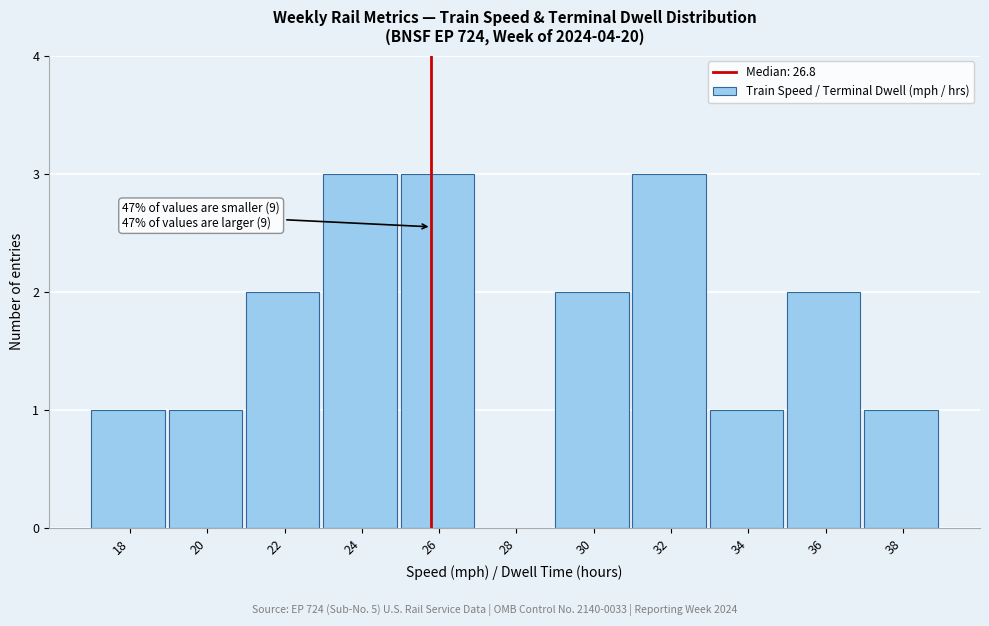

Reading right to left, transcribe all the data shown in this chart.

38=1	36=2	34=1	32=3	30=2	28=0	26=3	24=3	22=2	20=1	18=1